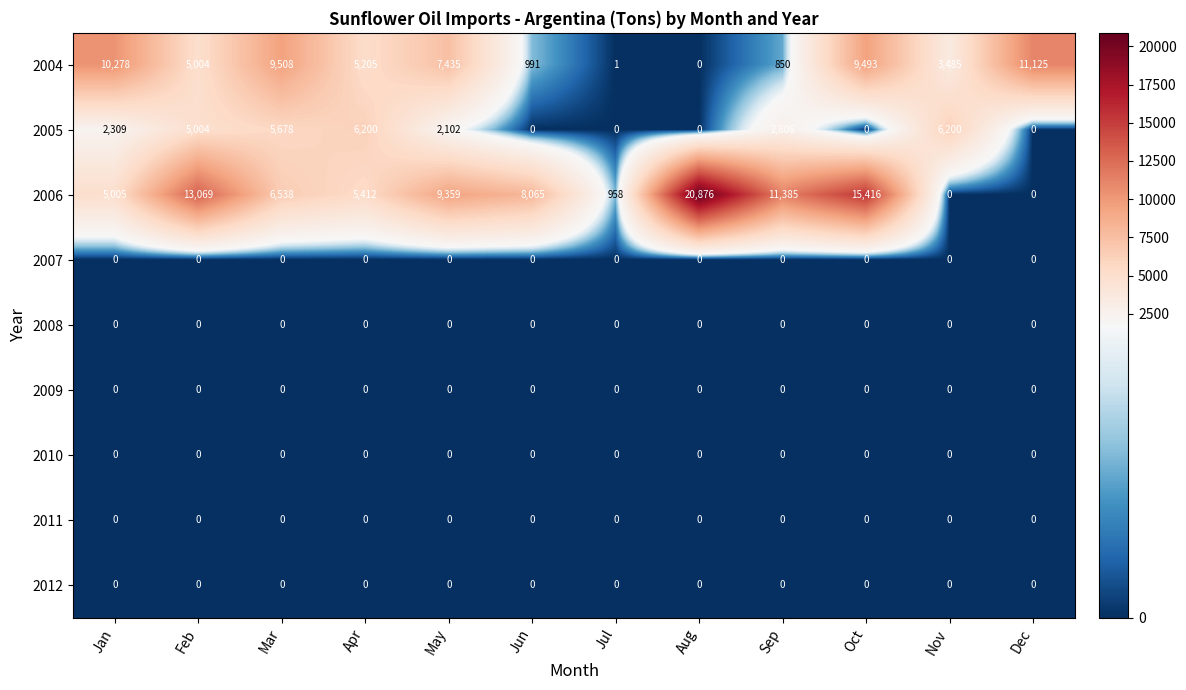

Where does the 2006 series first go above 8065?

Feb